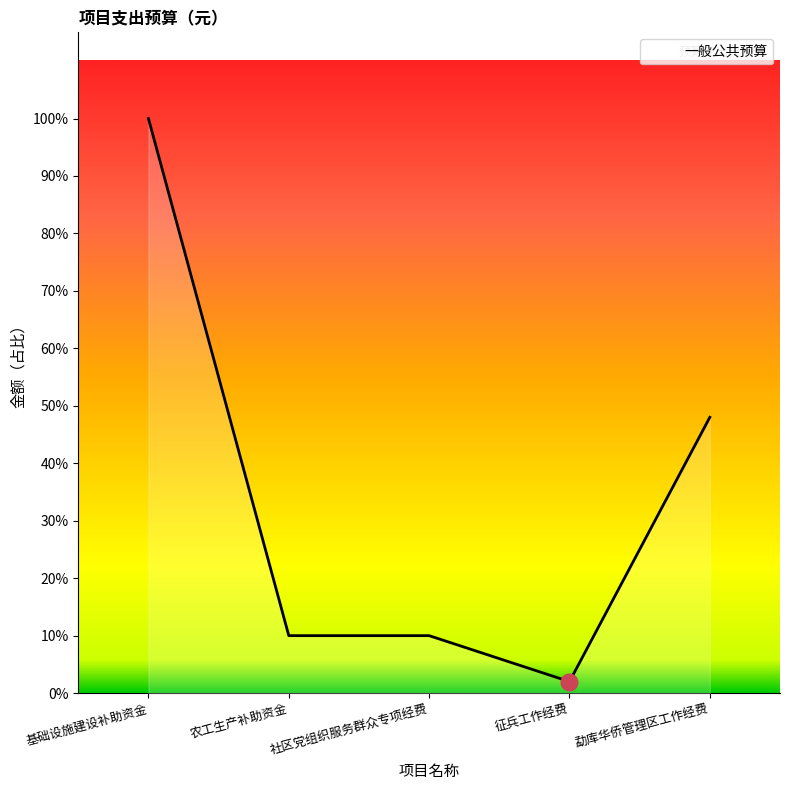

Where is the first local minimum?

征兵工作经费